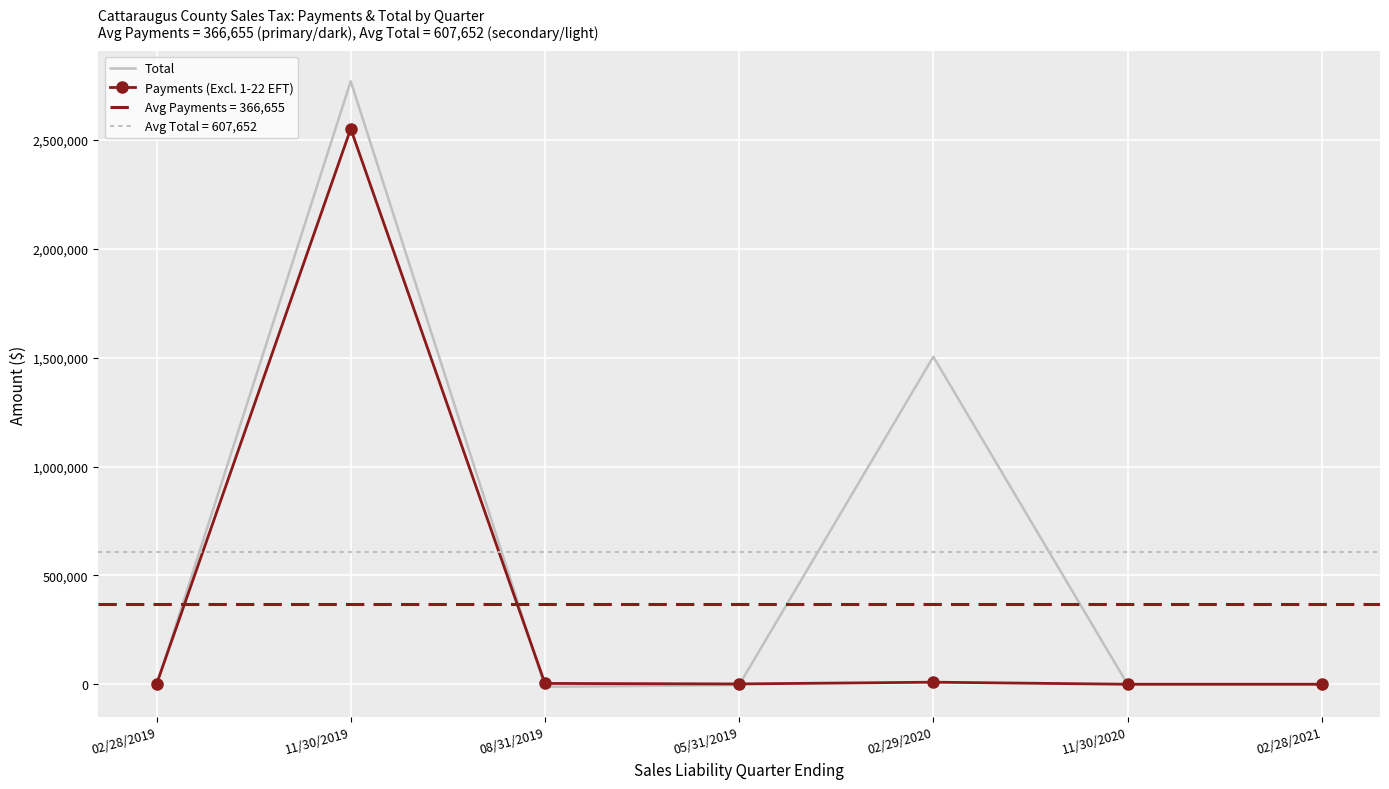

Is this an area chart (filled region under the line)?

No